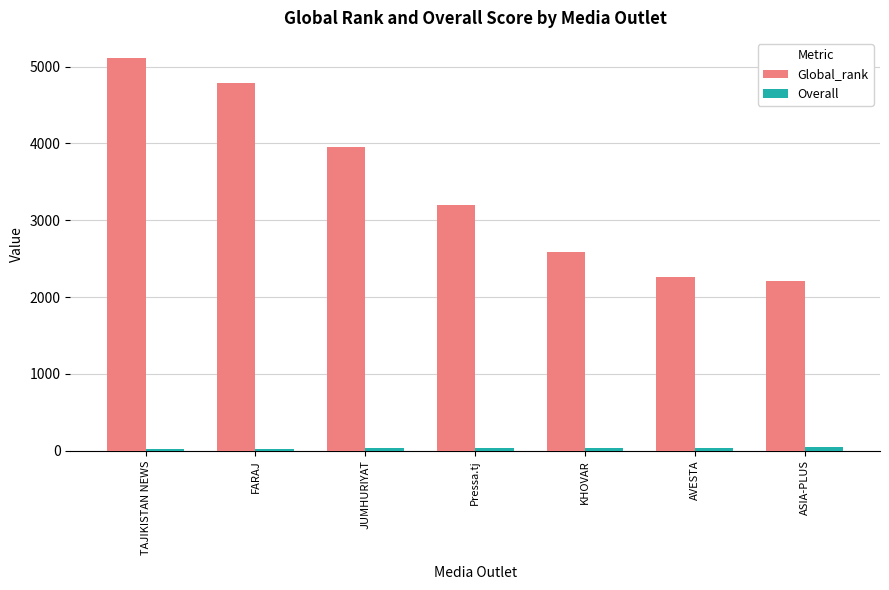

At which label is Global_rank closest to 3665?

JUMHURIYAT